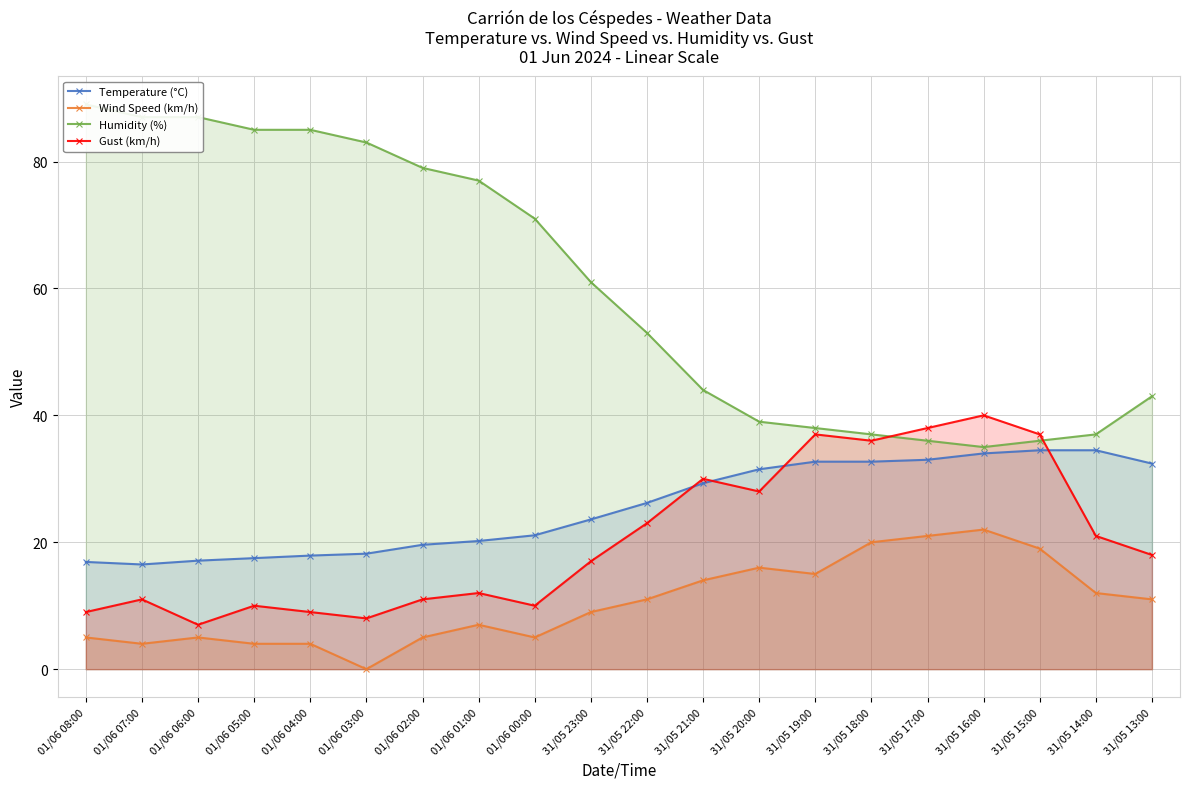

How many values in the Temperature (°C) series exceed 26?

10